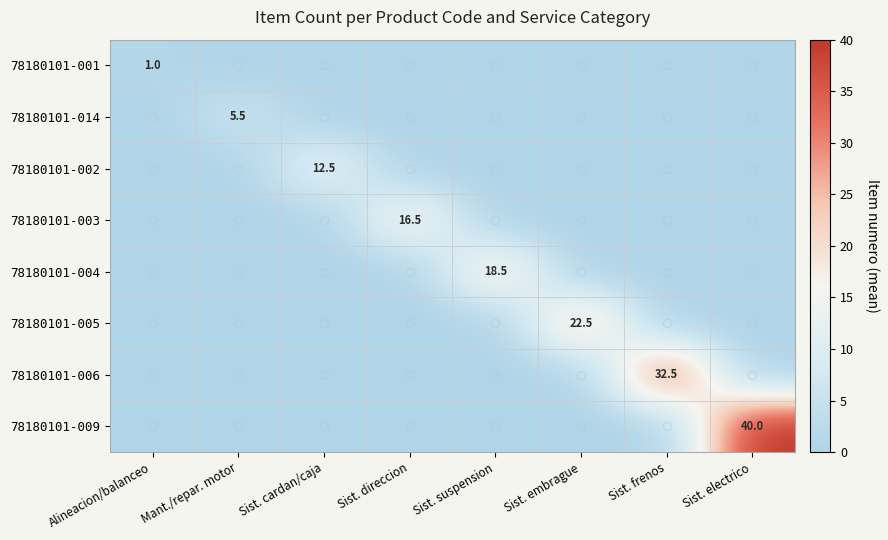

The value of 78180101-009 at Sist. electrico is 40.0. True or false?

True